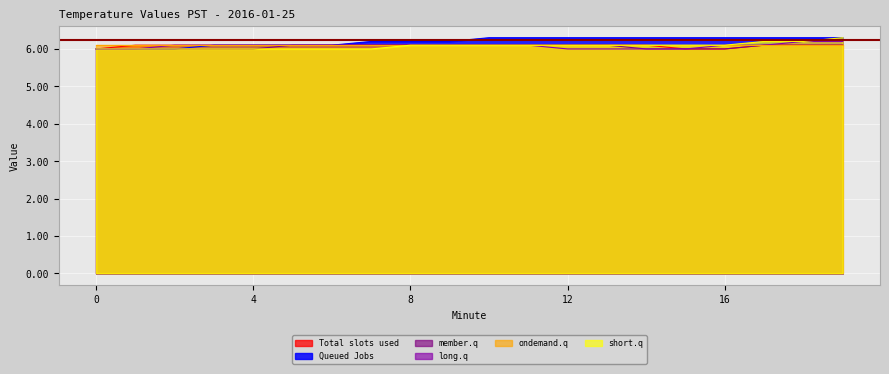

What value does the short.q series have at 14?

6.1